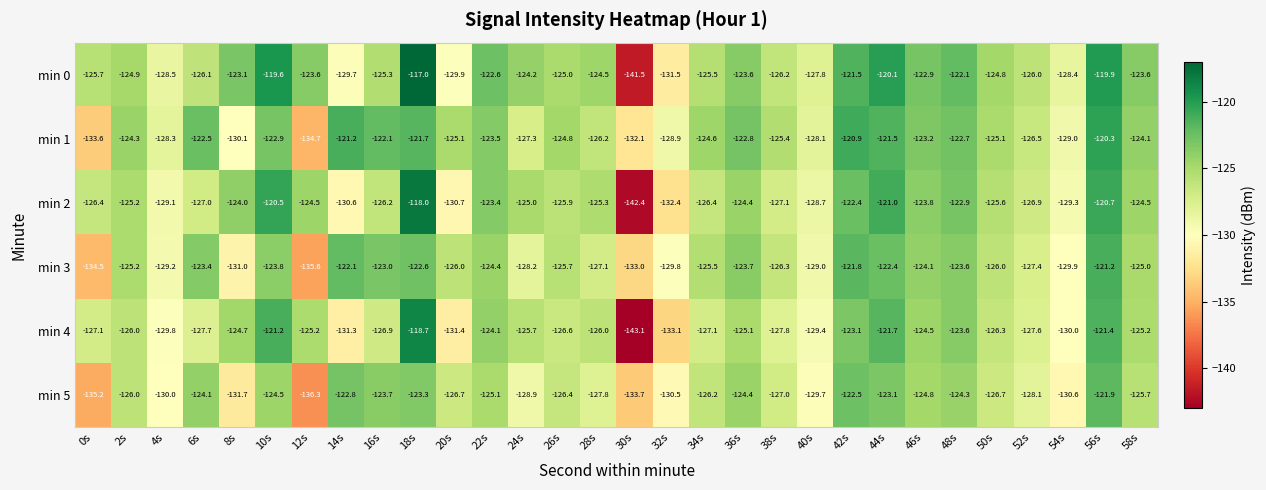

How many data points in min 3 are less than -125?

17